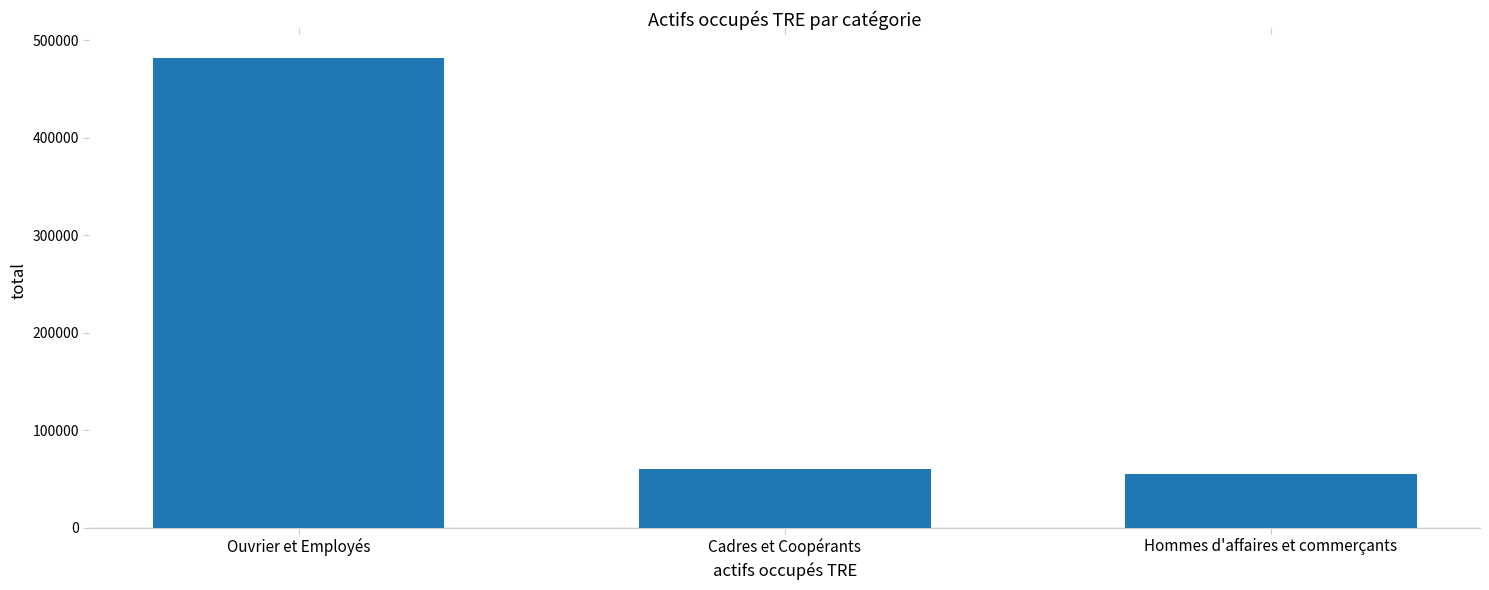

Which category has the highest value across all series?

Ouvrier et Employés